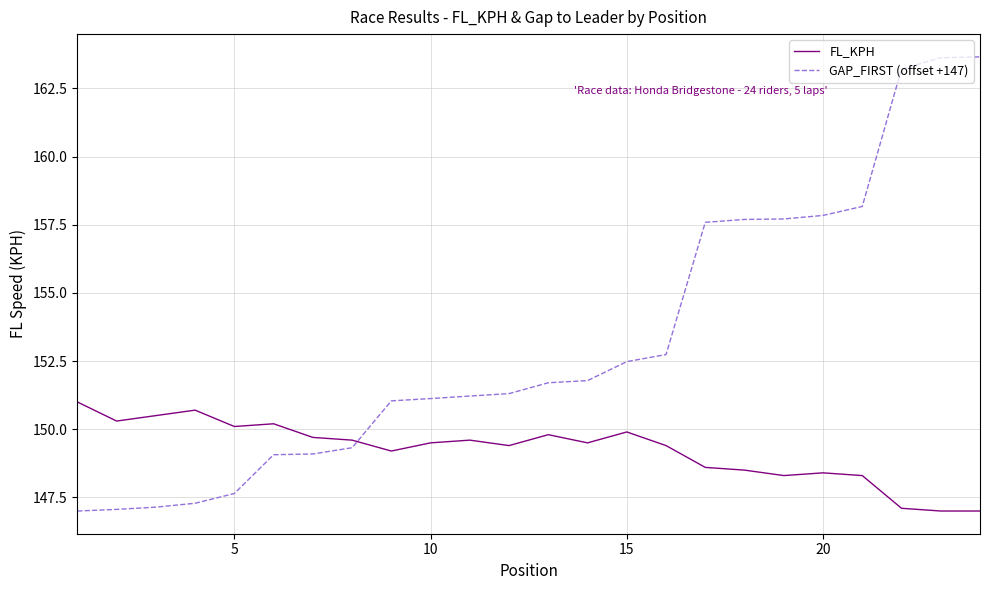

Rank the series by their average value, from lowest to highest.

FL_KPH, GAP_FIRST (offset +147)